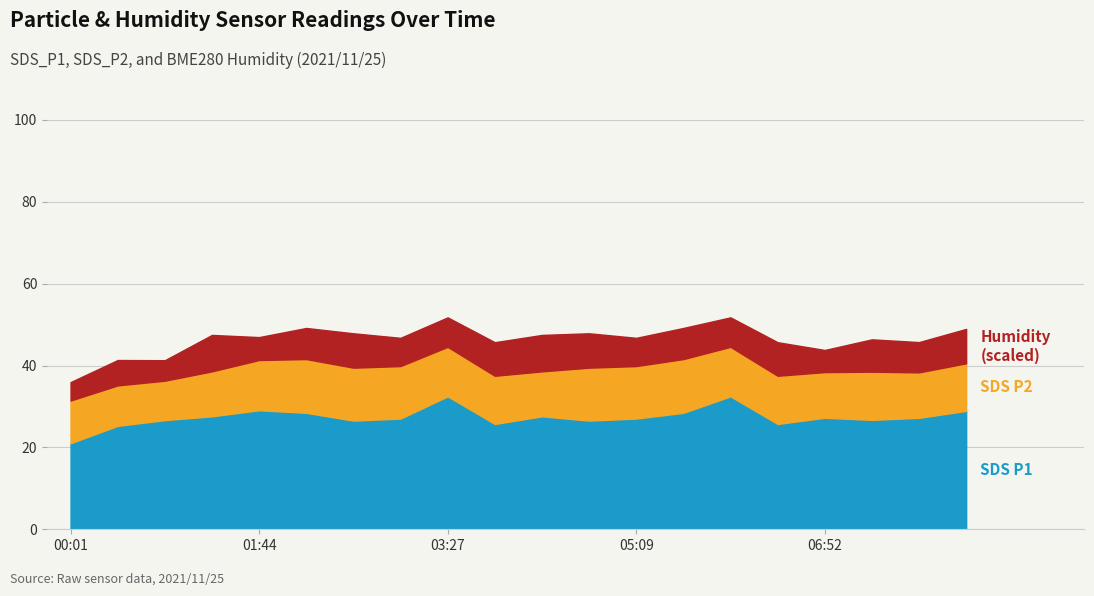

List the labels in order of SDS_P1 value, largest first.

03:27, 06:01, 01:44, 08:09, 02:10, 05:35, 01:18, 04:18, 06:52, 07:43, 03:01, 05:09, 07:18, 00:52, 02:35, 04:44, 03:52, 06:26, 00:27, 00:01